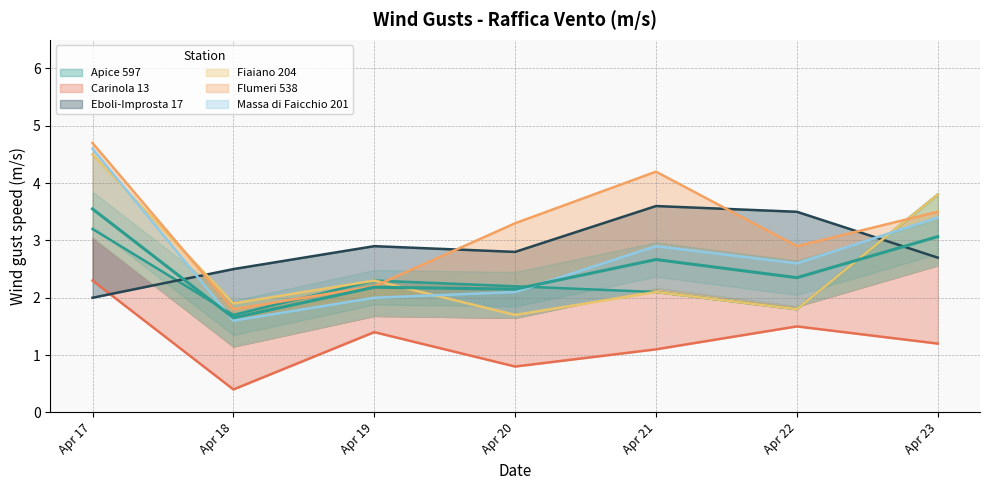

The Massa di Faicchio 201 series shows 2.6 at Apr 22. True or false?

True